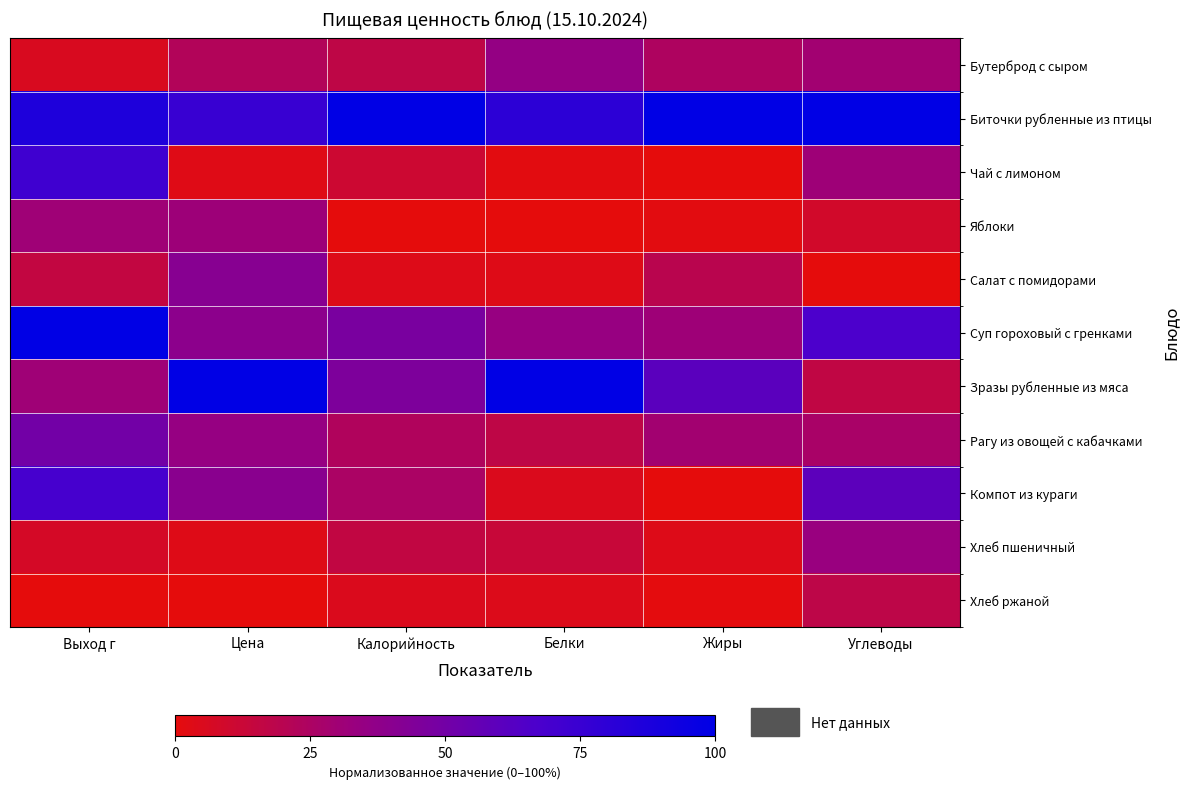

At which category is the sum across all series the highest?

Выход г